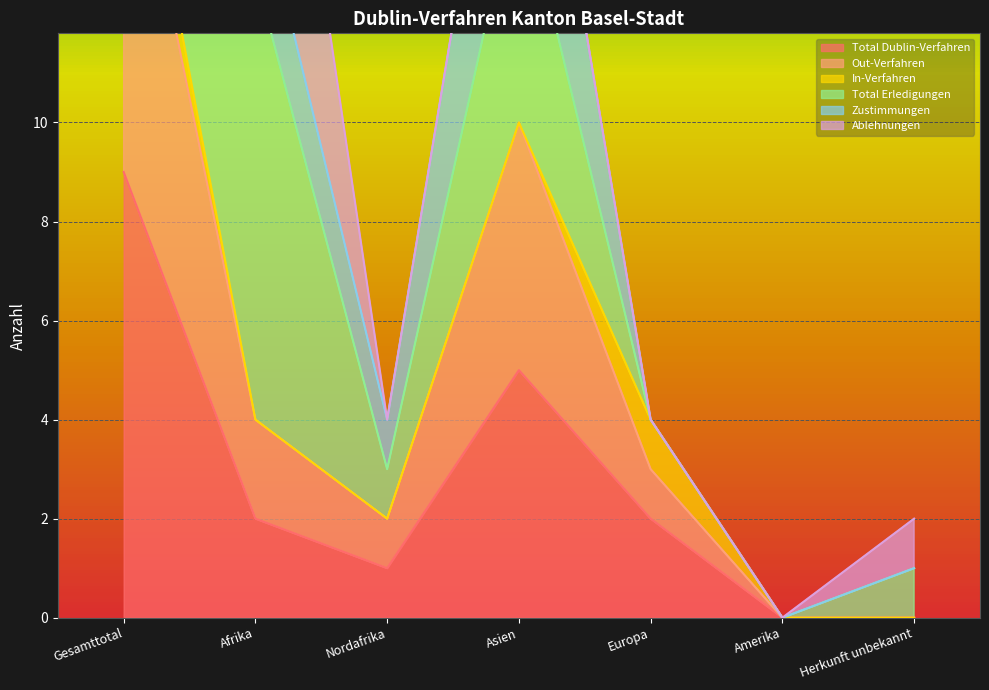

In Total Erledigungen, how many points are lower than both neighbors (excluding endpoints)?

2